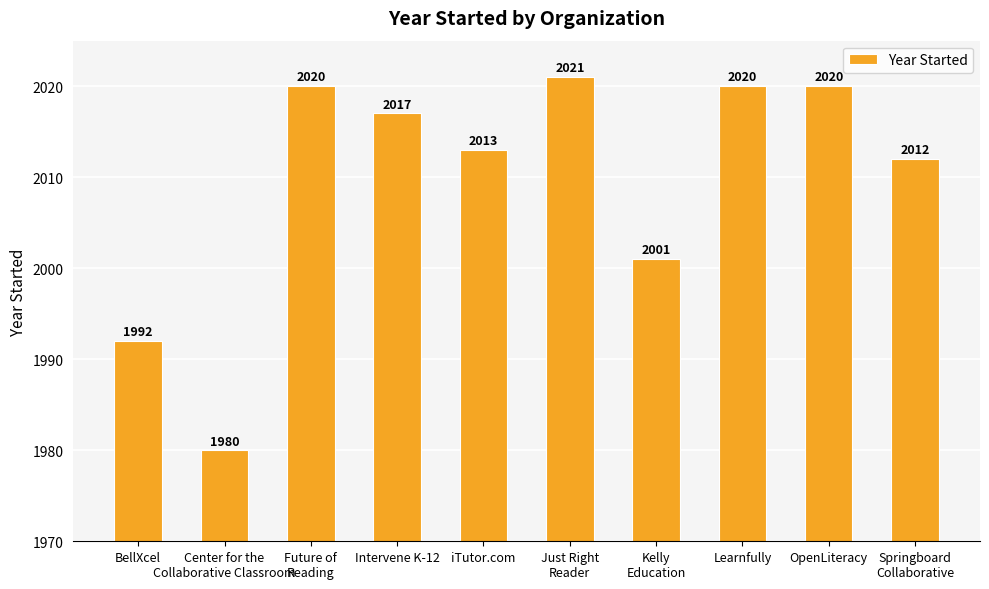

What is the change in value from iTutor.com to Learnfully?

+7